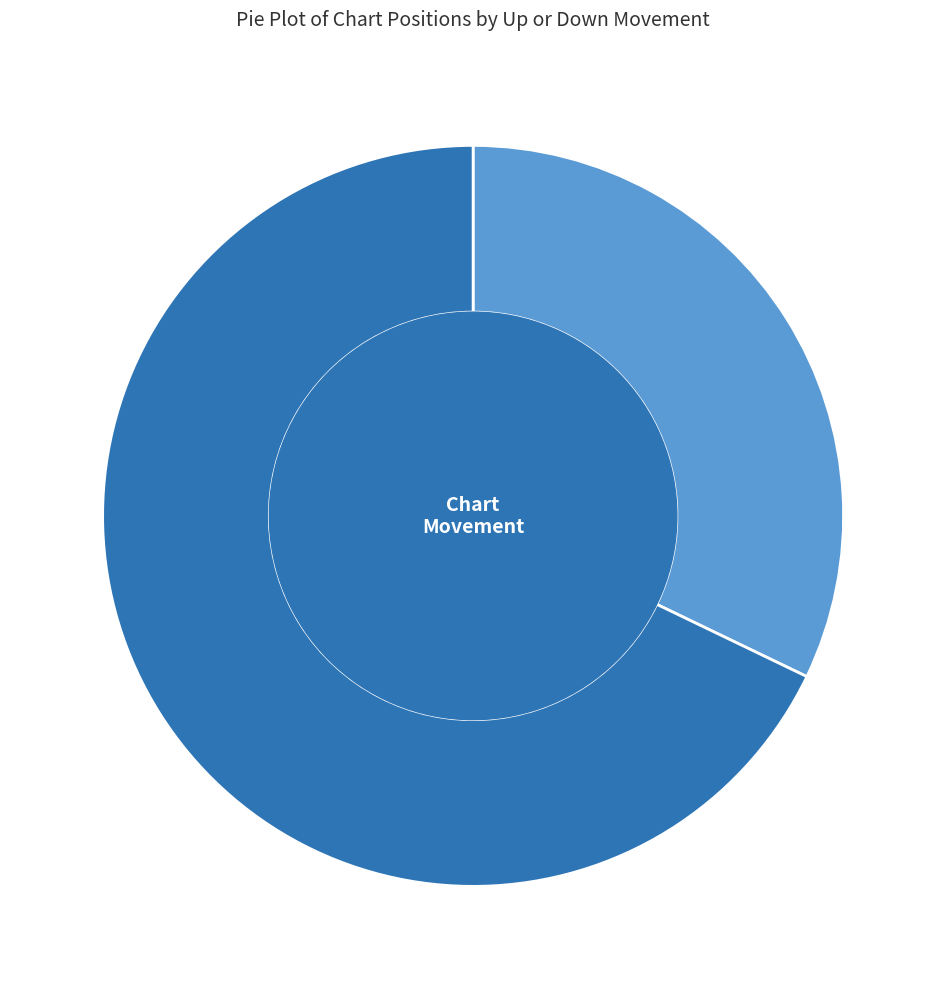

Which slice is the largest?

down